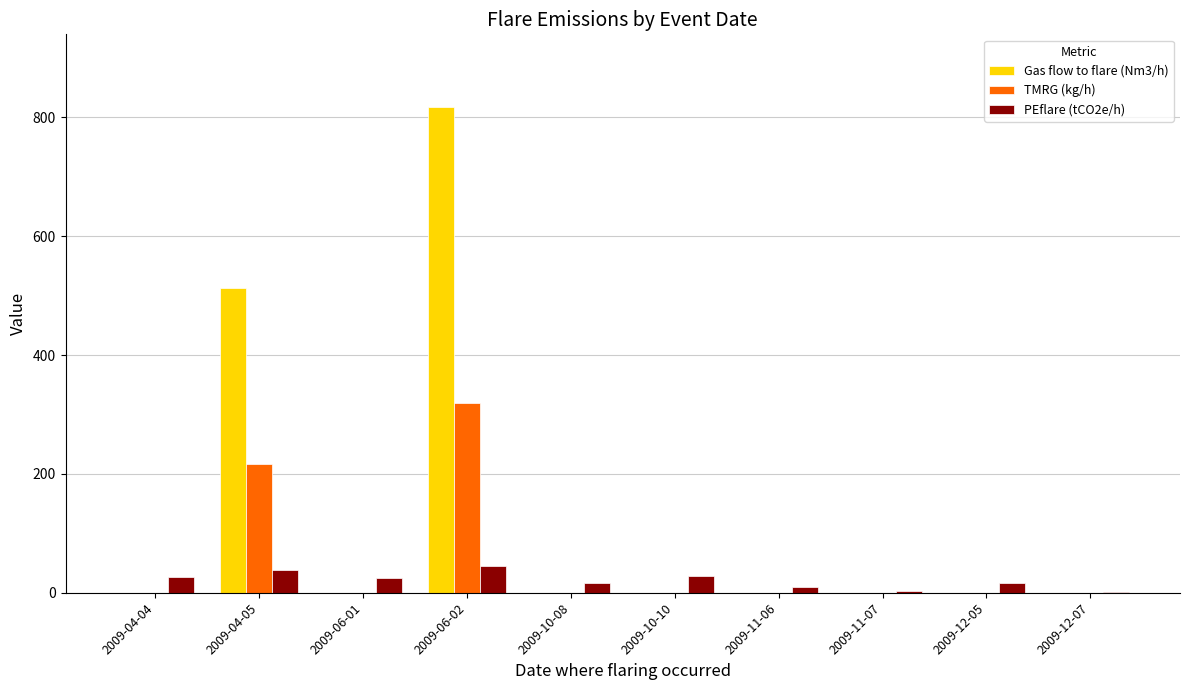

At which label does Gas flow to flare (Nm3/h) reach its peak?

2009-06-02